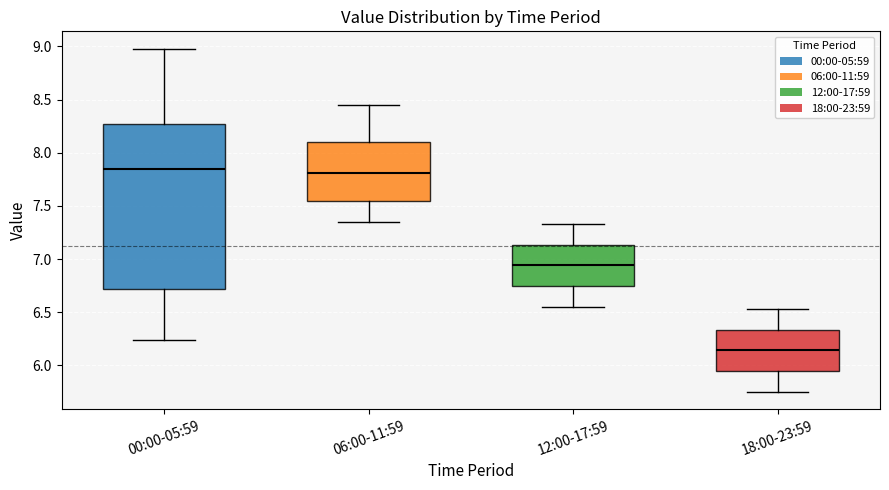

Reading left to right, read every box against the y-axis: the position of its median line, the range the box covers, and the ends of its whiskers. The values are not printed on the chart, so give them approximately, as read against the axis.

00:00-05:59: median 7.85, box 6.70 to 8.25, whiskers 6.25 to 9.00
06:00-11:59: median 7.80, box 7.55 to 8.10, whiskers 7.35 to 8.45
12:00-17:59: median 6.95, box 6.75 to 7.15, whiskers 6.55 to 7.35
18:00-23:59: median 6.15, box 5.95 to 6.35, whiskers 5.75 to 6.55